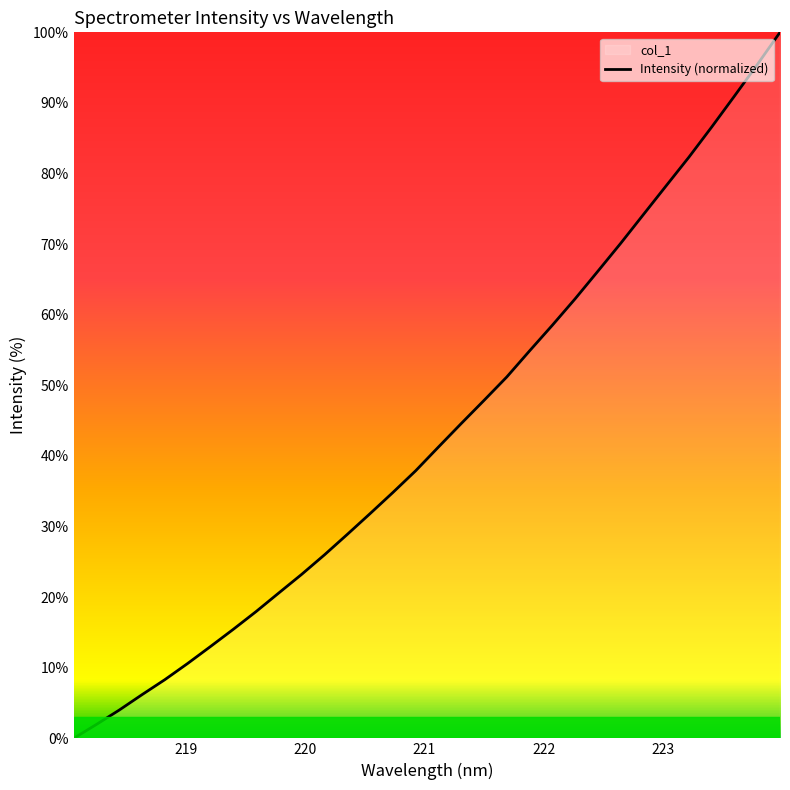

What is the difference between the maximum and minimum values?

100.0